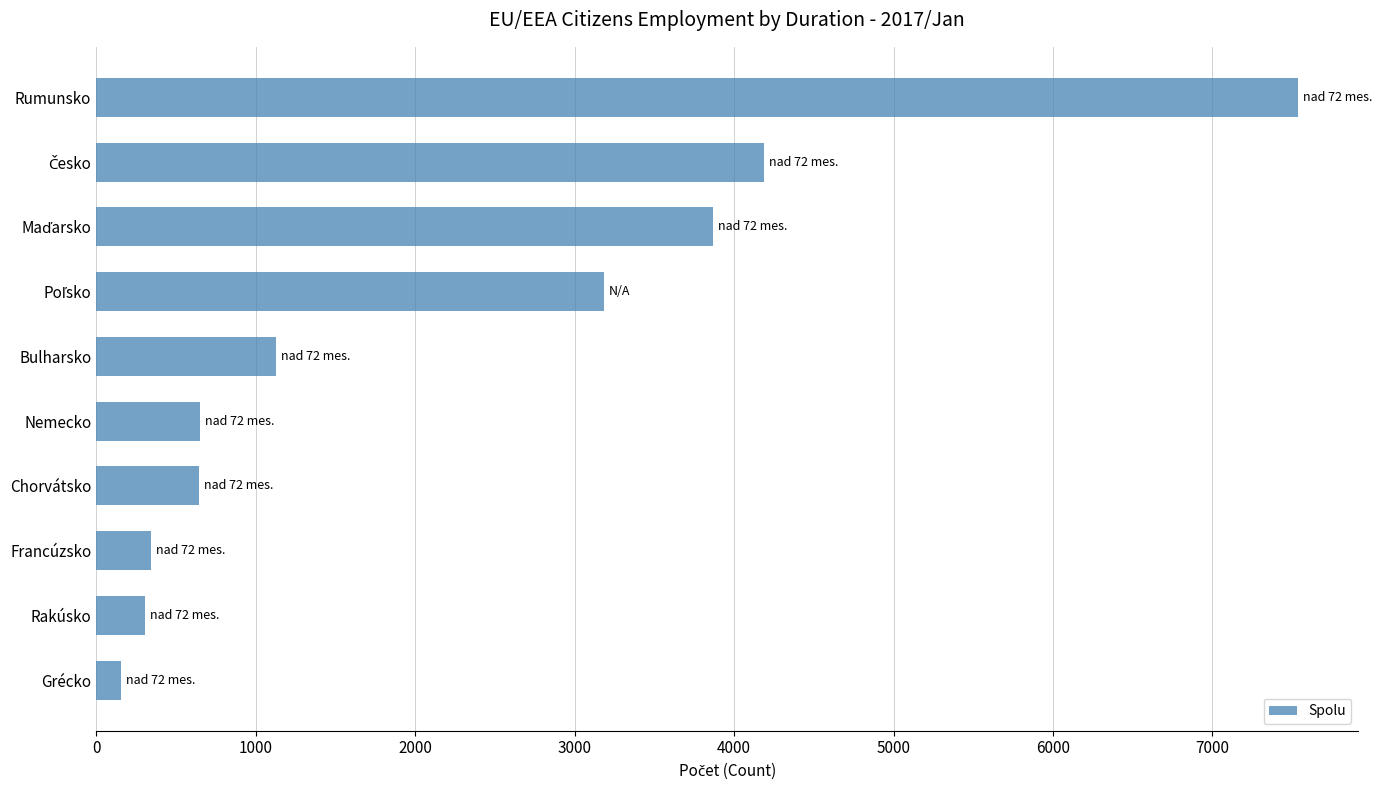

What is the difference between the second highest and minimum values?

4031